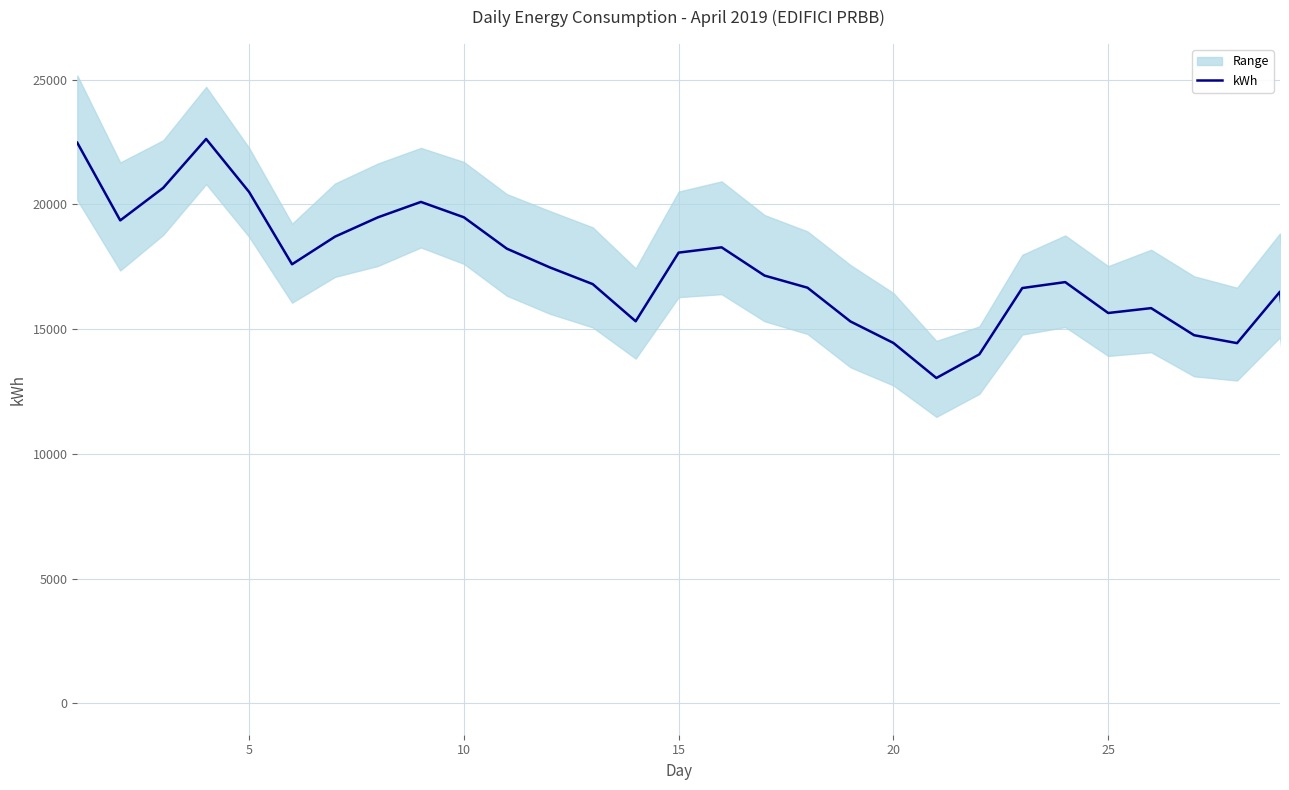

Does the chart display data point markers on the line(s)?

No